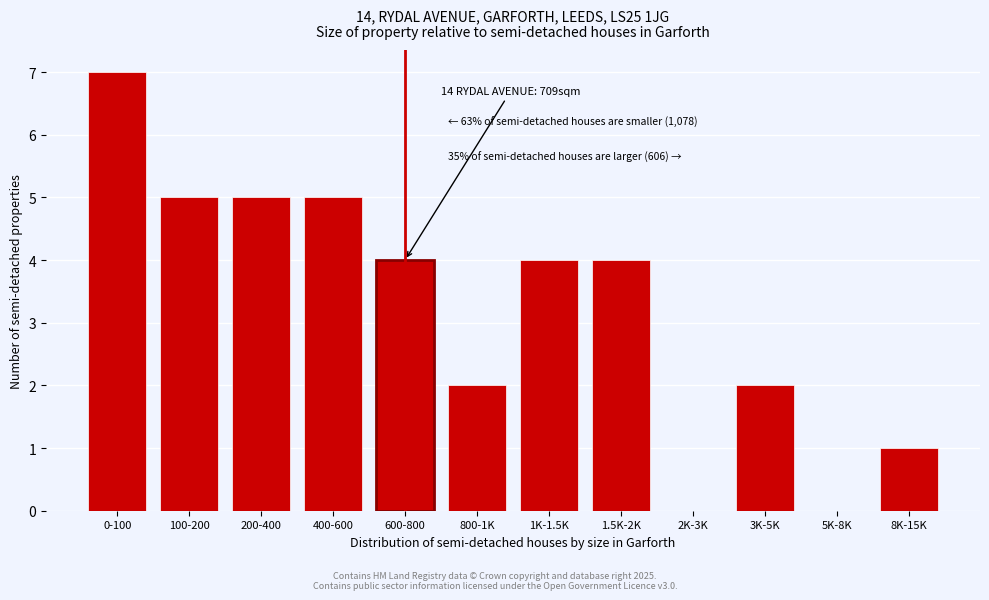

Reading right to left, what are all the values shown in this chart?

8K-15K=1	5K-8K=0	3K-5K=2	2K-3K=0	1.5K-2K=4	1K-1.5K=4	800-1K=2	600-800=4	400-600=5	200-400=5	100-200=5	0-100=7